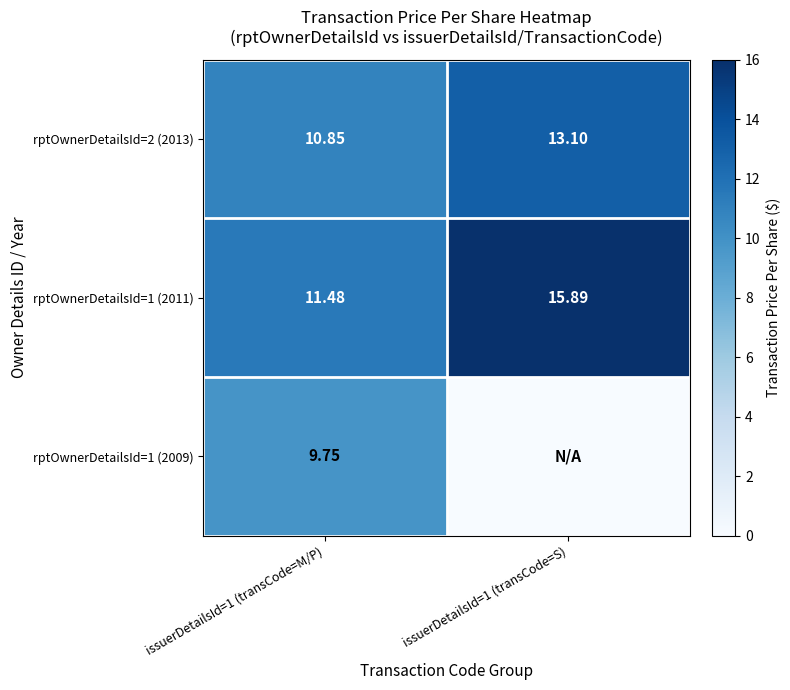

Is the value of rptOwnerDetailsId=1 (2009) at issuerDetailsId=1 (transCode=M/P) greater than the value of rptOwnerDetailsId=2 (2013) at issuerDetailsId=1 (transCode=S)?

No